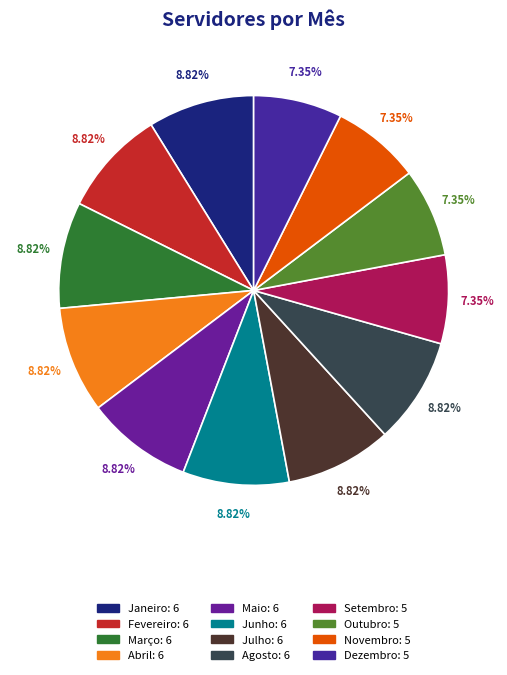

Count the number of slices in the pie.

12